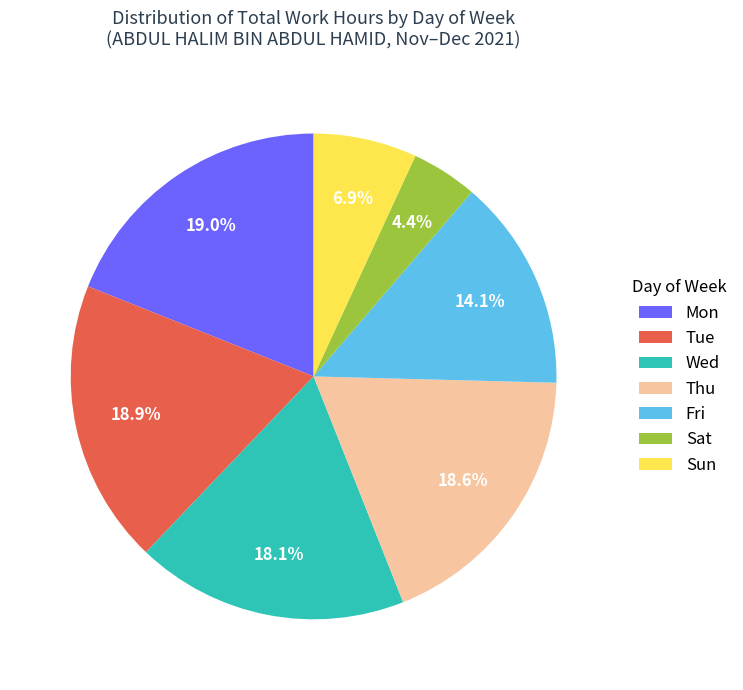

Is there any slice that represents more than half of the pie?

No